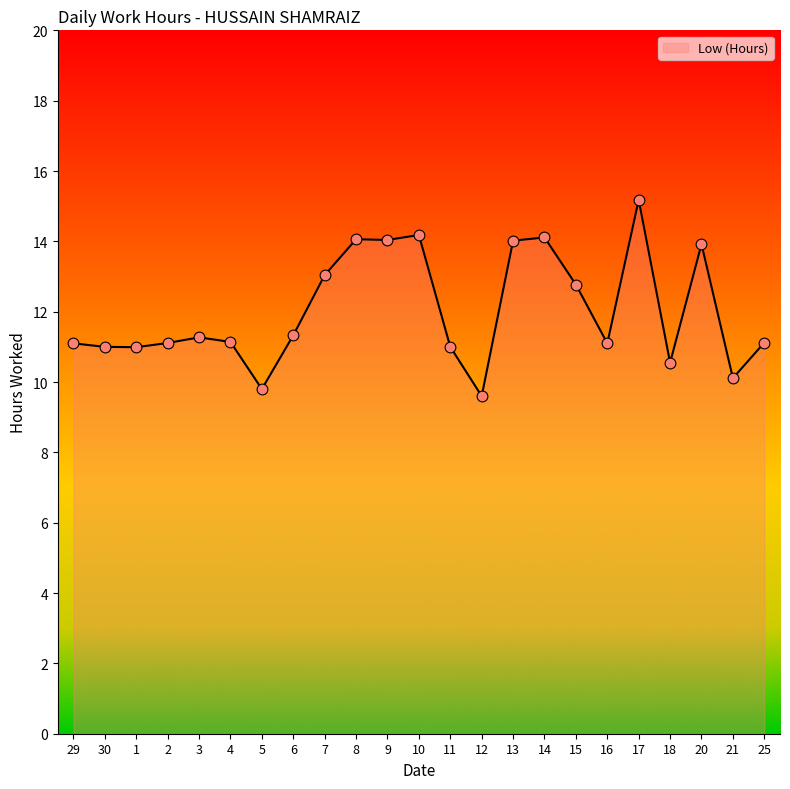

What is the ratio of the value at 12 to the value at 14?

0.7